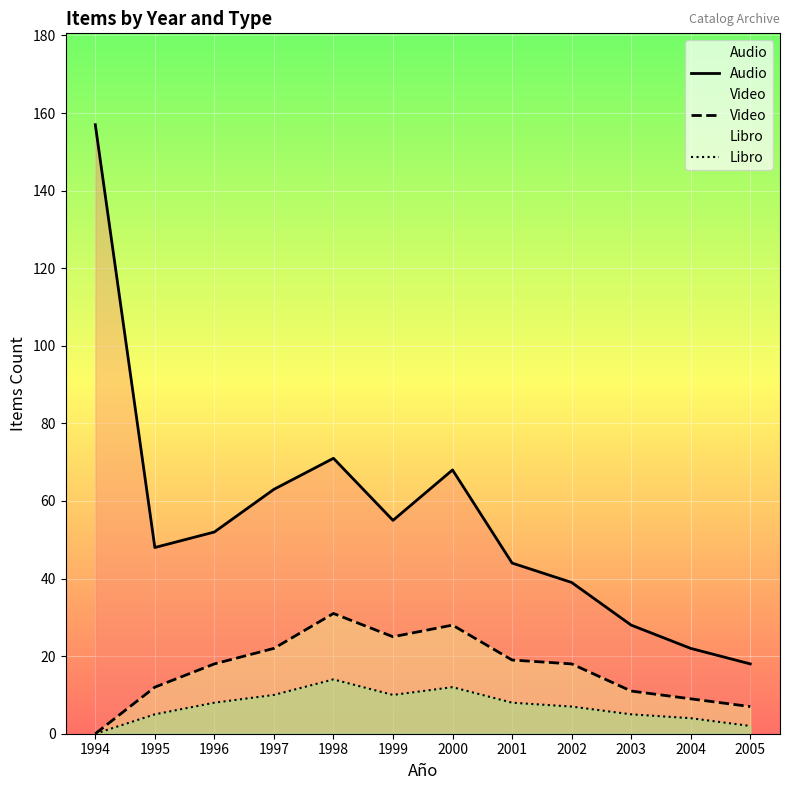

In Audio, how many points are lower than both neighbors (excluding endpoints)?

2